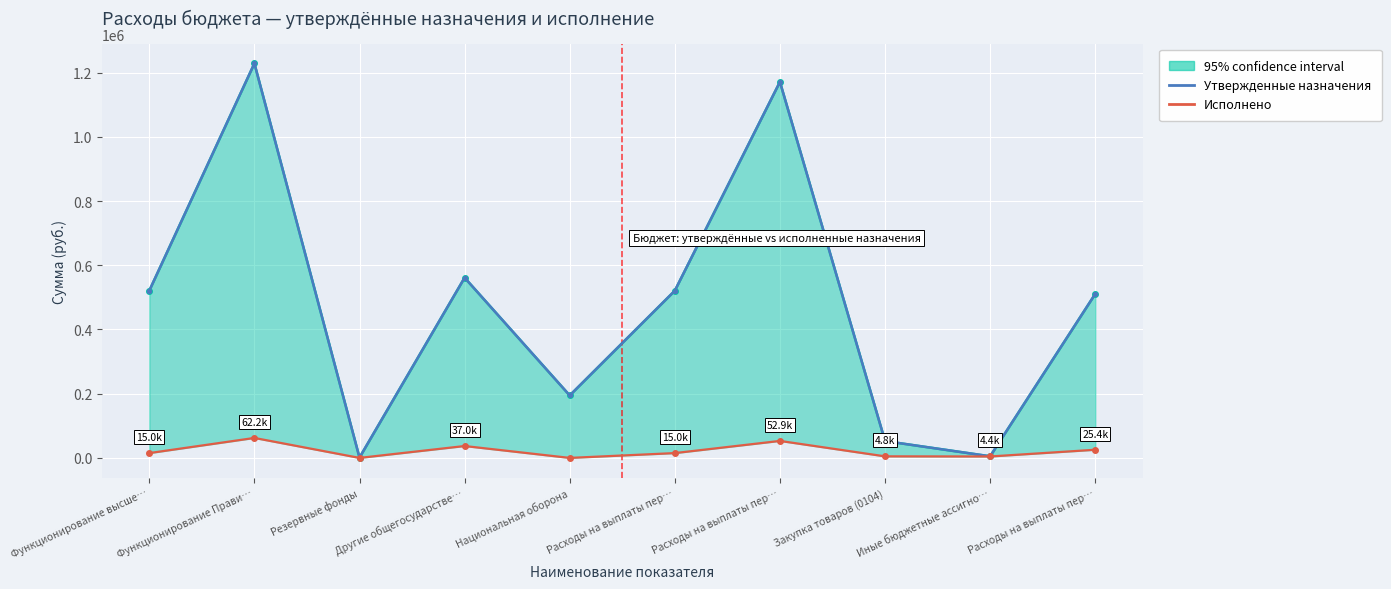

Reading left to right, transcribe all the data shown in this chart.

Утвержденные назначения: 520800.0	1228700.0	1000.0	561300.0	194546.0	520800.0	1171200.0	52500.0	5000.0	510800.0
Исполнено: 15000.0	62182.0	0.0	37007.6	0.0	15000.0	52902.5	4835.1	4444.3	25399.1